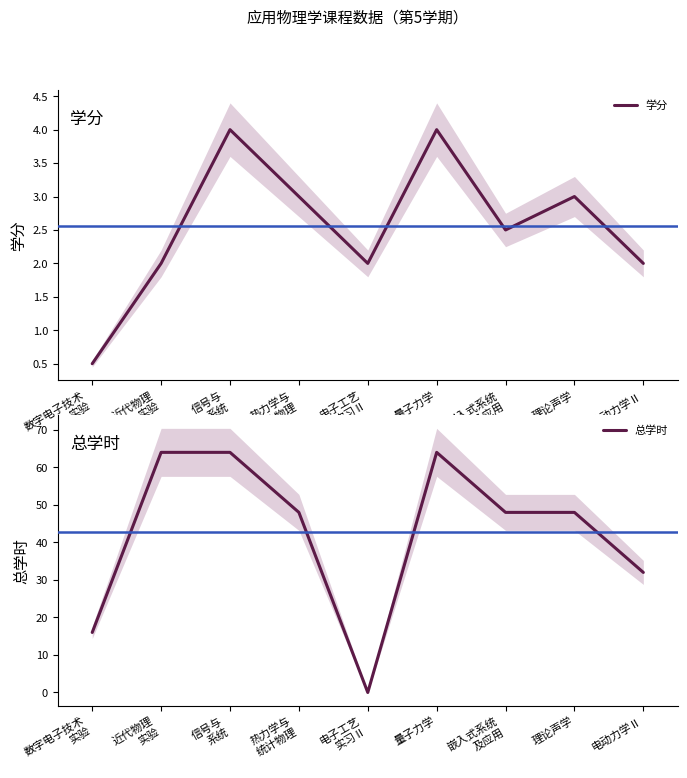

How many positive values does the 总学时 series have?

8